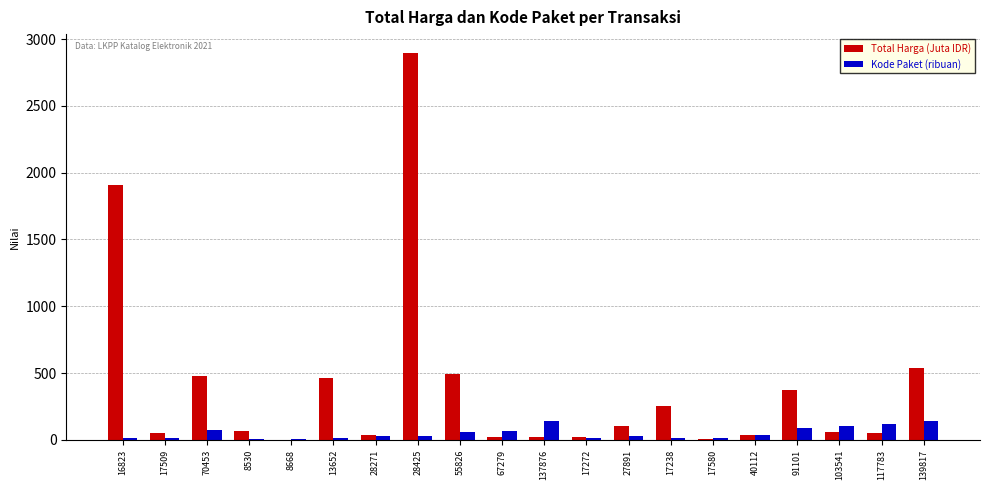

What are all the series names shown in the legend?

Total Harga (Juta IDR), Kode Paket (ribuan)